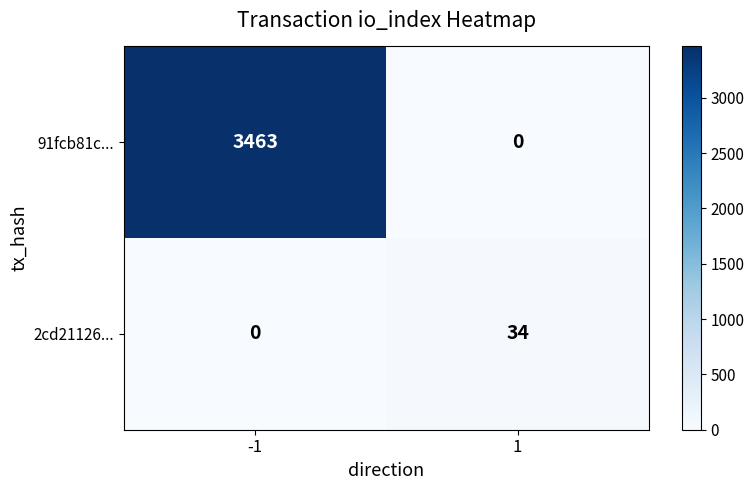

What is the total value across all series at 1?

34